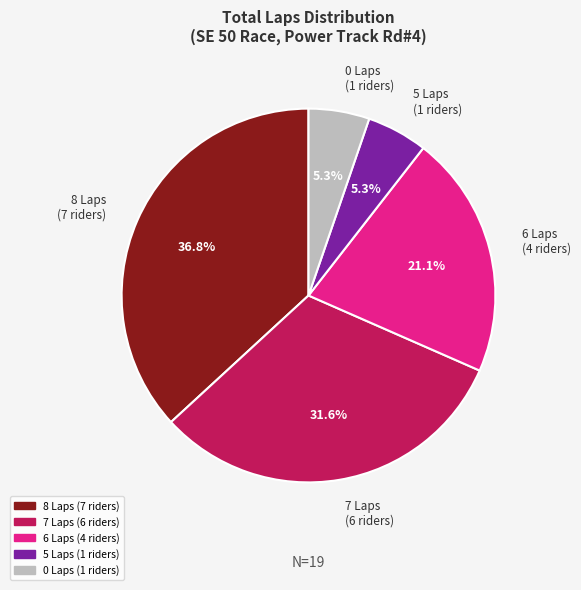

How much of the chart is everything except 6 Laps (4 riders)?

78.9%